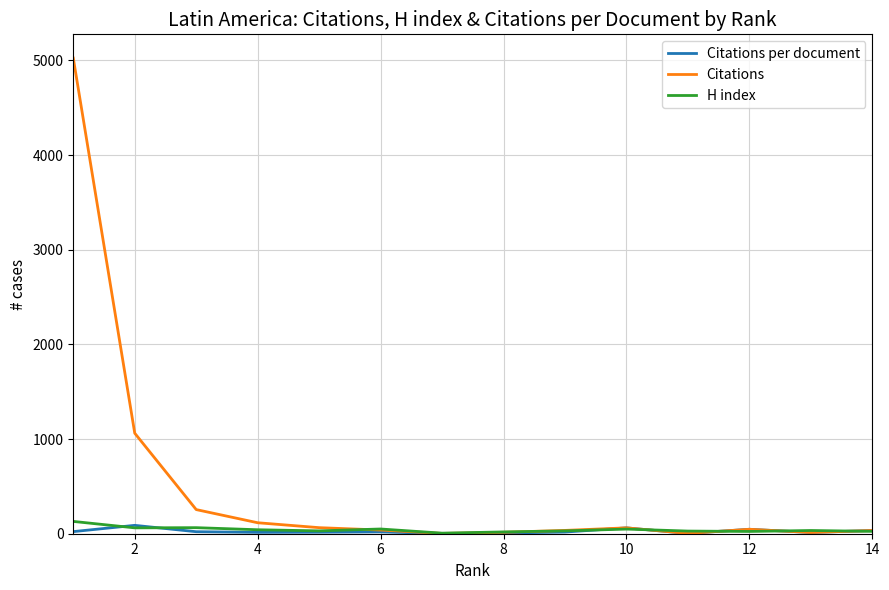

Which series has the largest range (max minus min)?

Citations